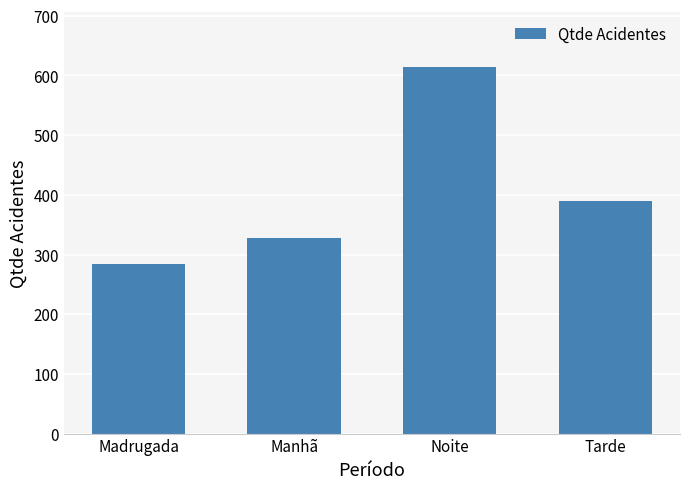

Reading left to right, extract all data points from this chart.

Madrugada=284	Manhã=327	Noite=614	Tarde=390